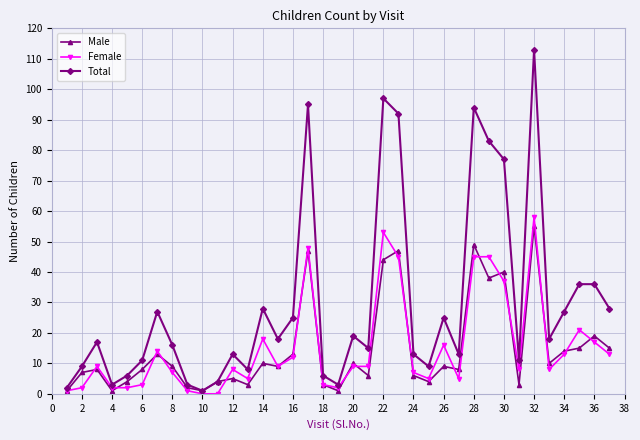

Which series has the largest total across all categories?

Total